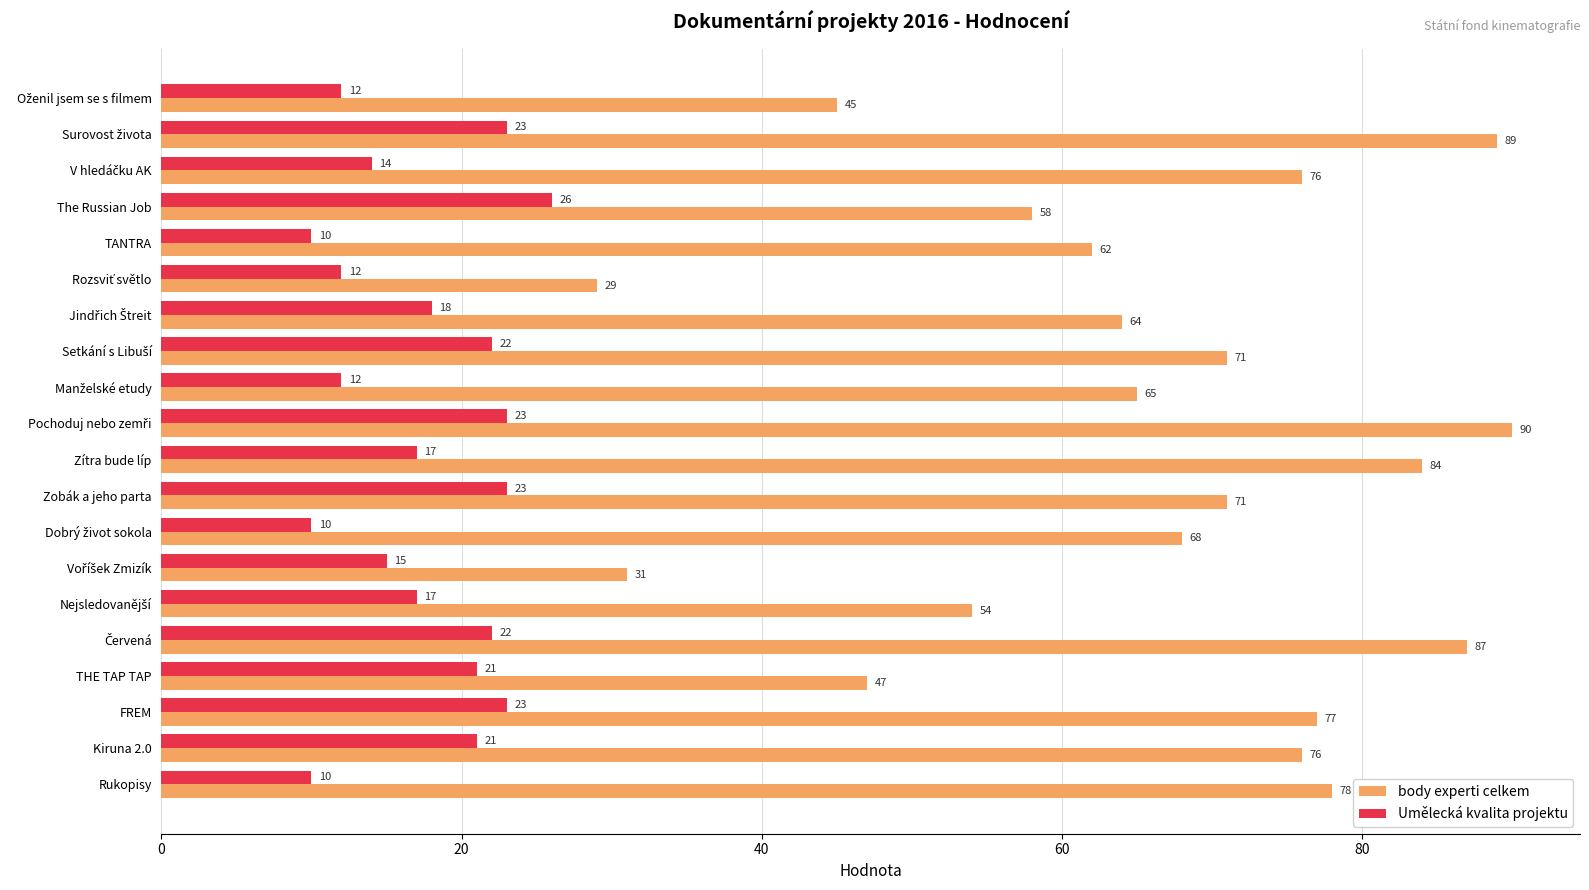

What is the maximum value shown in the chart?

90